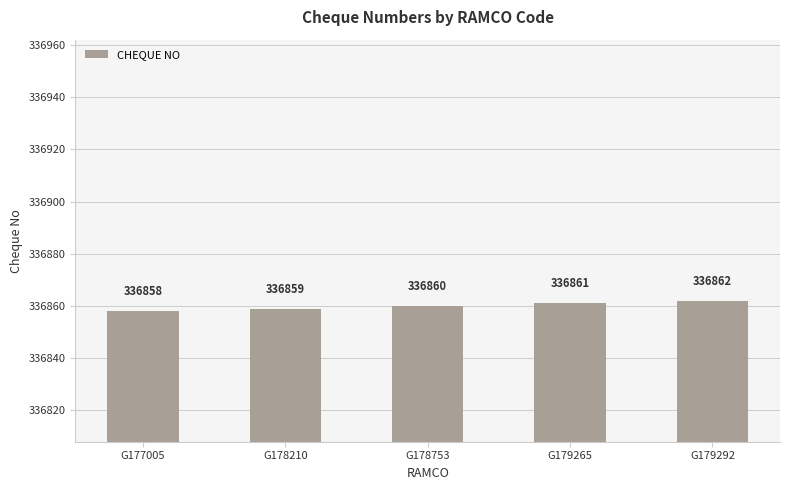

What is the difference between the second highest and minimum values?

3